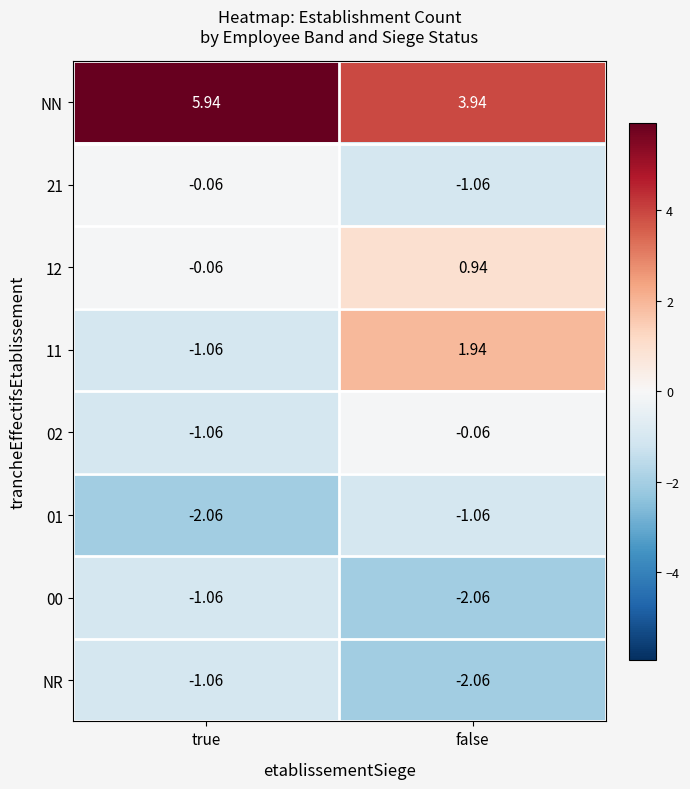

At which category is the sum across all series the highest?

false